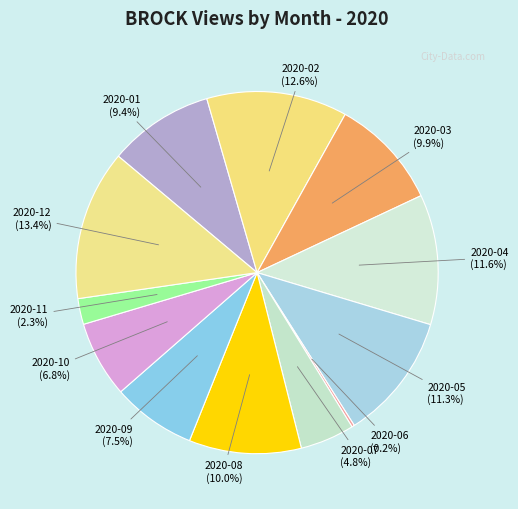

Approximately how many times larger is the value at 2020-12 (13.4%) compared to 2020-05 (11.3%)?

1.2